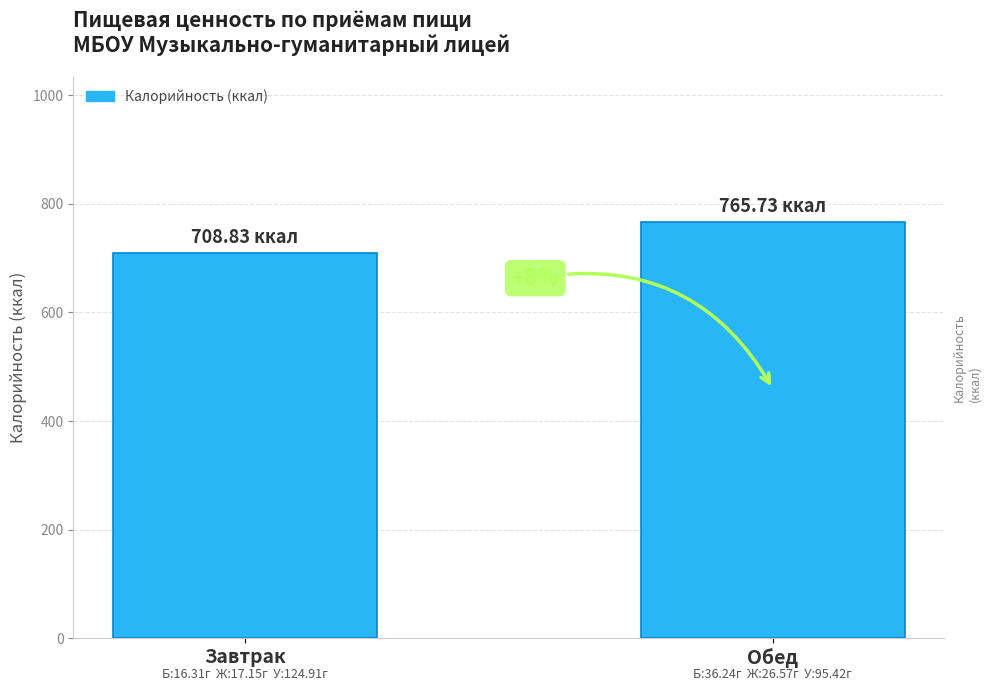

What is the change in value from Завтрак to Обед?

+56.9